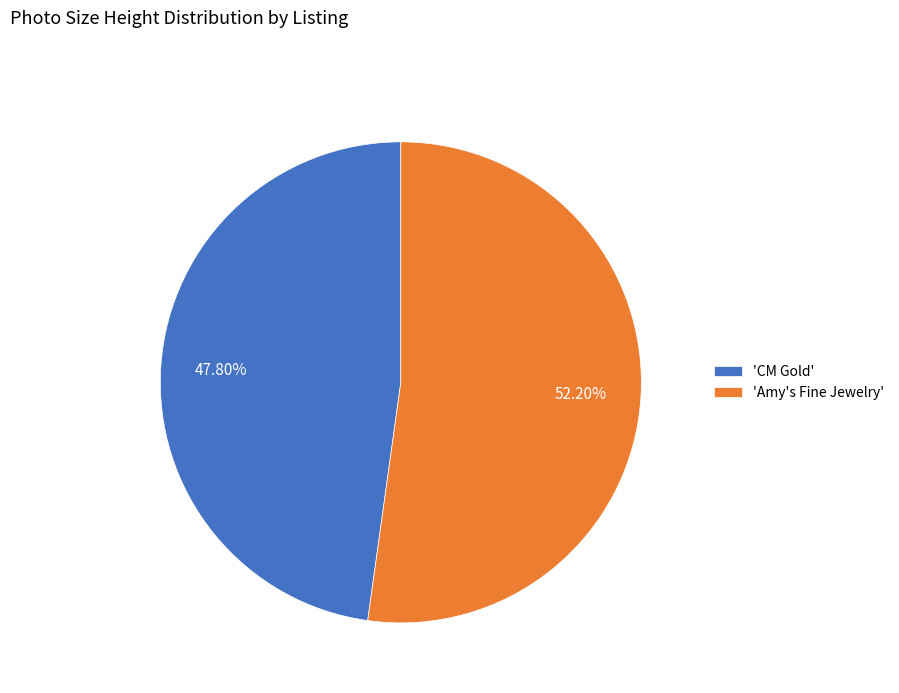

Do 'CM Gold' and 'Amy's Fine Jewelry' together represent more than half of the pie?

Yes